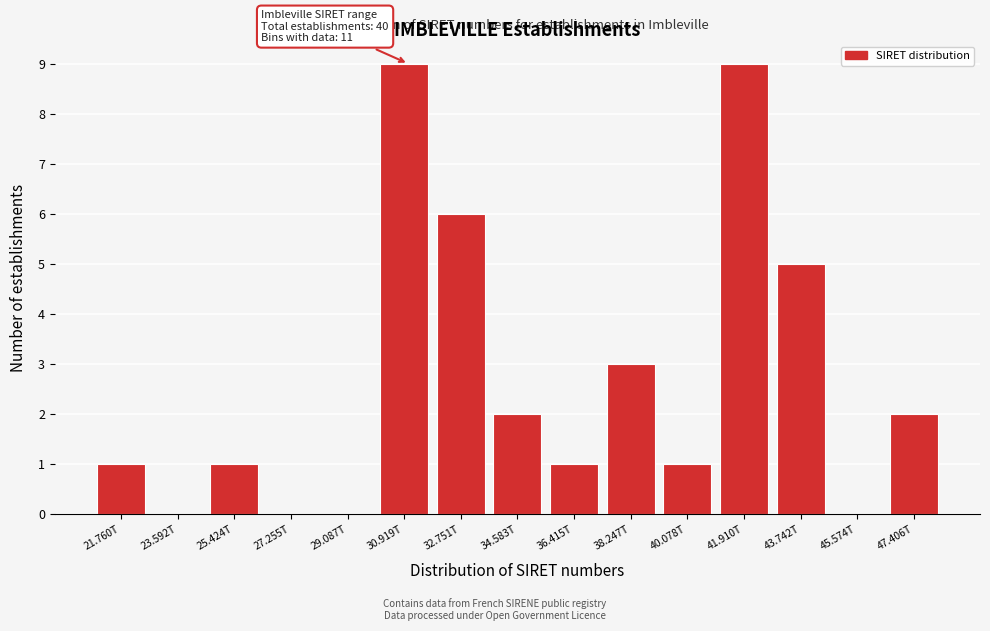

Reading left to right, transcribe all the data shown in this chart.

21.760T=1	23.592T=0	25.424T=1	27.255T=0	29.087T=0	30.919T=9	32.751T=6	34.583T=2	36.415T=1	38.247T=3	40.078T=1	41.910T=9	43.742T=5	45.574T=0	47.406T=2